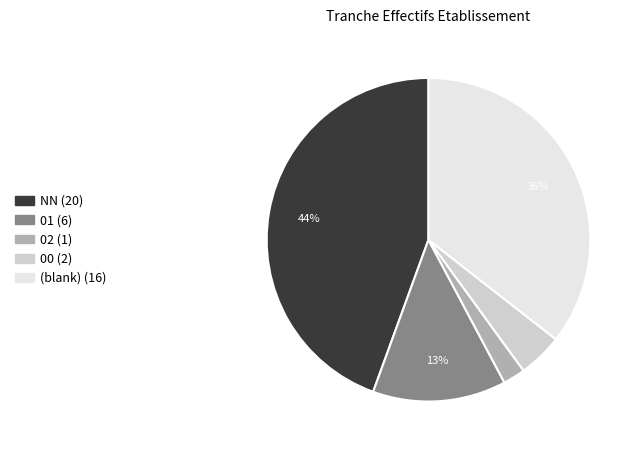

Is there a majority slice in this chart?

No